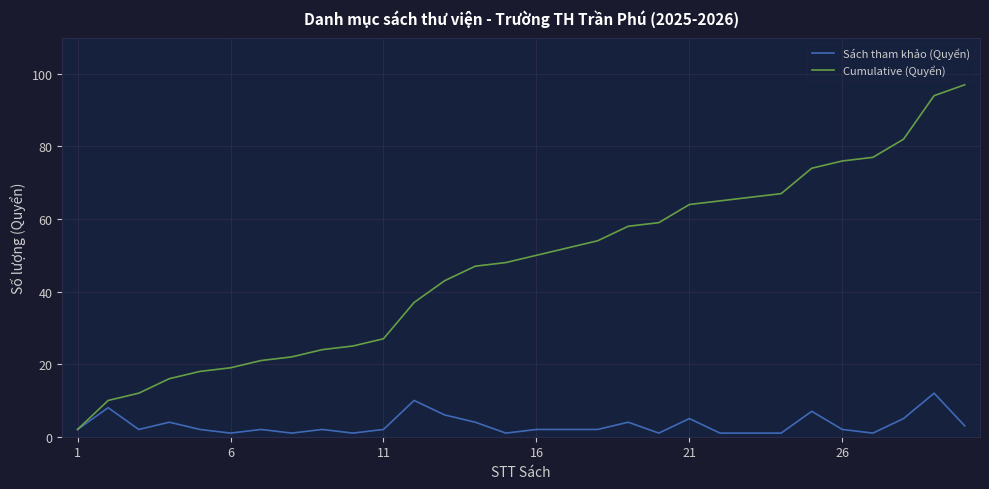

Reading right to left, what are all the values shown in this chart?

Sách tham khảo (Quyển): 3	12	5	1	2	7	1	1	1	5	1	4	2	2	2	1	4	6	10	2	1	2	1	2	1	2	4	2	8	2
Cumulative (Quyển): 97	94	82	77	76	74	67	66	65	64	59	58	54	52	50	48	47	43	37	27	25	24	22	21	19	18	16	12	10	2